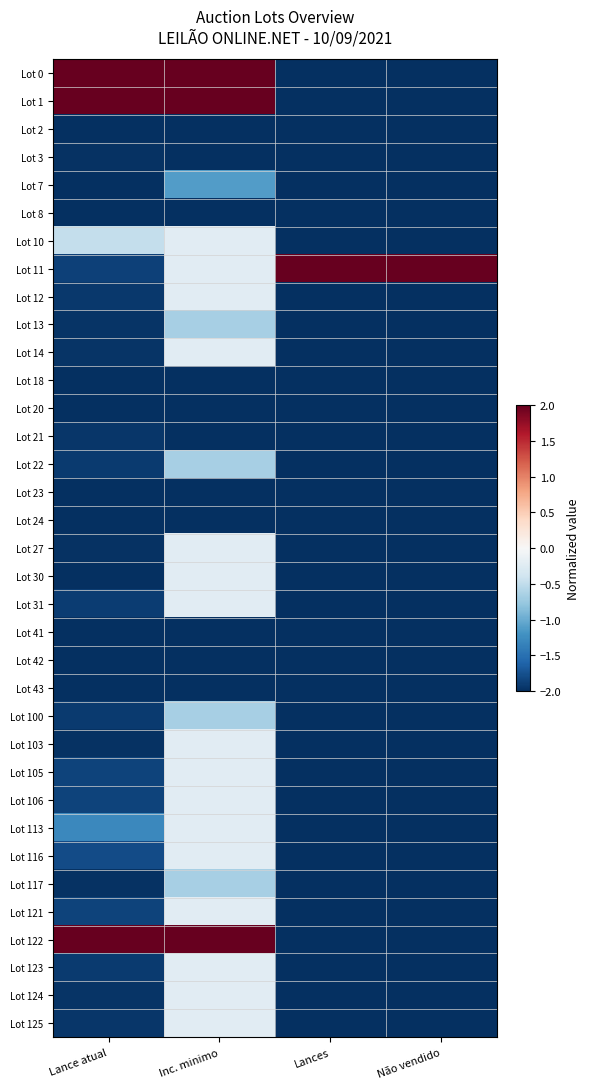

Reading left to right, what are all the values shown in this chart?

Lot 0: Lance atual=2.0	Inc. minimo=2.0	Lances=-2.0	Não vendido=-2.0
Lot 1: Lance atual=2.0	Inc. minimo=2.0	Lances=-2.0	Não vendido=-2.0
Lot 2: Lance atual=-2.0	Inc. minimo=-2.0	Lances=-2.0	Não vendido=-2.0
Lot 3: Lance atual=-2.0	Inc. minimo=-2.0	Lances=-2.0	Não vendido=-2.0
Lot 7: Lance atual=-2.0	Inc. minimo=-1.1	Lances=-2.0	Não vendido=-2.0
Lot 8: Lance atual=-2.0	Inc. minimo=-2.0	Lances=-2.0	Não vendido=-2.0
Lot 10: Lance atual=-0.5	Inc. minimo=-0.2	Lances=-2.0	Não vendido=-2.0
Lot 11: Lance atual=-1.9	Inc. minimo=-0.2	Lances=2.0	Não vendido=2.0
Lot 12: Lance atual=-1.9	Inc. minimo=-0.2	Lances=-2.0	Não vendido=-2.0
Lot 13: Lance atual=-2.0	Inc. minimo=-0.7	Lances=-2.0	Não vendido=-2.0
Lot 14: Lance atual=-2.0	Inc. minimo=-0.2	Lances=-2.0	Não vendido=-2.0
Lot 18: Lance atual=-2.0	Inc. minimo=-2.0	Lances=-2.0	Não vendido=-2.0
Lot 20: Lance atual=-2.0	Inc. minimo=-2.0	Lances=-2.0	Não vendido=-2.0
Lot 21: Lance atual=-1.9	Inc. minimo=-2.0	Lances=-2.0	Não vendido=-2.0
Lot 22: Lance atual=-1.9	Inc. minimo=-0.7	Lances=-2.0	Não vendido=-2.0
Lot 23: Lance atual=-2.0	Inc. minimo=-2.0	Lances=-2.0	Não vendido=-2.0
Lot 24: Lance atual=-2.0	Inc. minimo=-2.0	Lances=-2.0	Não vendido=-2.0
Lot 27: Lance atual=-2.0	Inc. minimo=-0.2	Lances=-2.0	Não vendido=-2.0
Lot 30: Lance atual=-2.0	Inc. minimo=-0.2	Lances=-2.0	Não vendido=-2.0
Lot 31: Lance atual=-1.9	Inc. minimo=-0.2	Lances=-2.0	Não vendido=-2.0
Lot 41: Lance atual=-2.0	Inc. minimo=-2.0	Lances=-2.0	Não vendido=-2.0
Lot 42: Lance atual=-2.0	Inc. minimo=-2.0	Lances=-2.0	Não vendido=-2.0
Lot 43: Lance atual=-2.0	Inc. minimo=-2.0	Lances=-2.0	Não vendido=-2.0
Lot 100: Lance atual=-1.9	Inc. minimo=-0.7	Lances=-2.0	Não vendido=-2.0
Lot 103: Lance atual=-2.0	Inc. minimo=-0.2	Lances=-2.0	Não vendido=-2.0
Lot 105: Lance atual=-1.8	Inc. minimo=-0.2	Lances=-2.0	Não vendido=-2.0
Lot 106: Lance atual=-1.8	Inc. minimo=-0.2	Lances=-2.0	Não vendido=-2.0
Lot 113: Lance atual=-1.3	Inc. minimo=-0.2	Lances=-2.0	Não vendido=-2.0
Lot 116: Lance atual=-1.8	Inc. minimo=-0.2	Lances=-2.0	Não vendido=-2.0
Lot 117: Lance atual=-2.0	Inc. minimo=-0.7	Lances=-2.0	Não vendido=-2.0
Lot 121: Lance atual=-1.9	Inc. minimo=-0.2	Lances=-2.0	Não vendido=-2.0
Lot 122: Lance atual=2.0	Inc. minimo=2.0	Lances=-2.0	Não vendido=-2.0
Lot 123: Lance atual=-1.9	Inc. minimo=-0.2	Lances=-2.0	Não vendido=-2.0
Lot 124: Lance atual=-2.0	Inc. minimo=-0.2	Lances=-2.0	Não vendido=-2.0
Lot 125: Lance atual=-1.9	Inc. minimo=-0.2	Lances=-2.0	Não vendido=-2.0